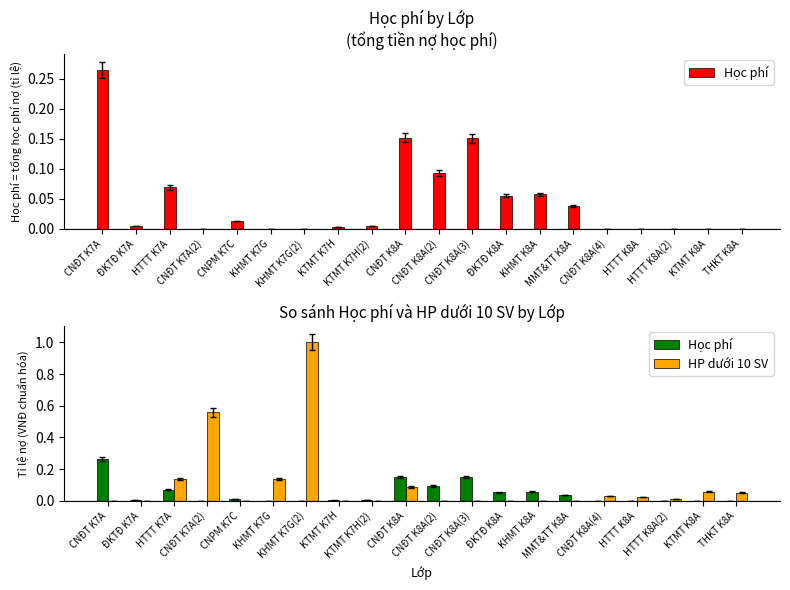

How many positive values does the HP dưới 10 SV series have?

10